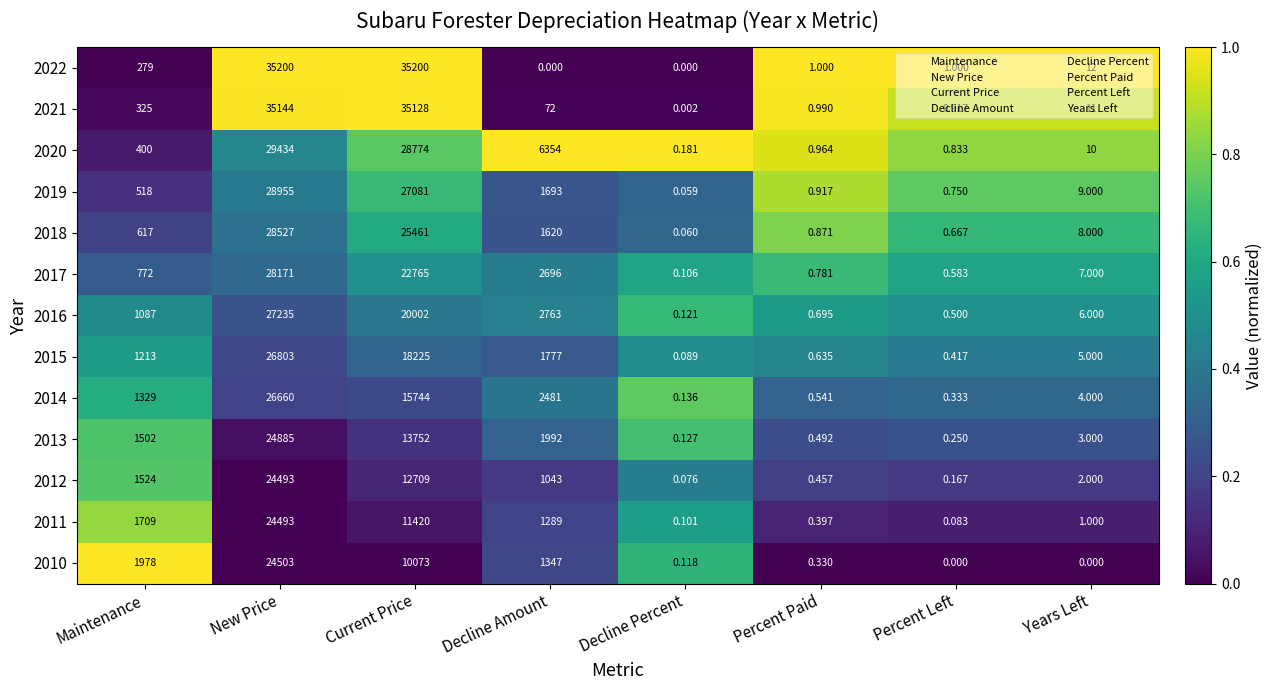

Where does the 2022 series first go above 12?

Maintenance